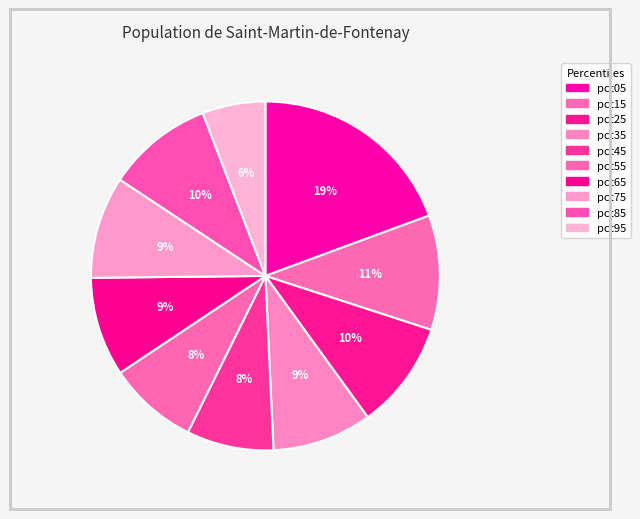

How many segments does this pie chart have?

10